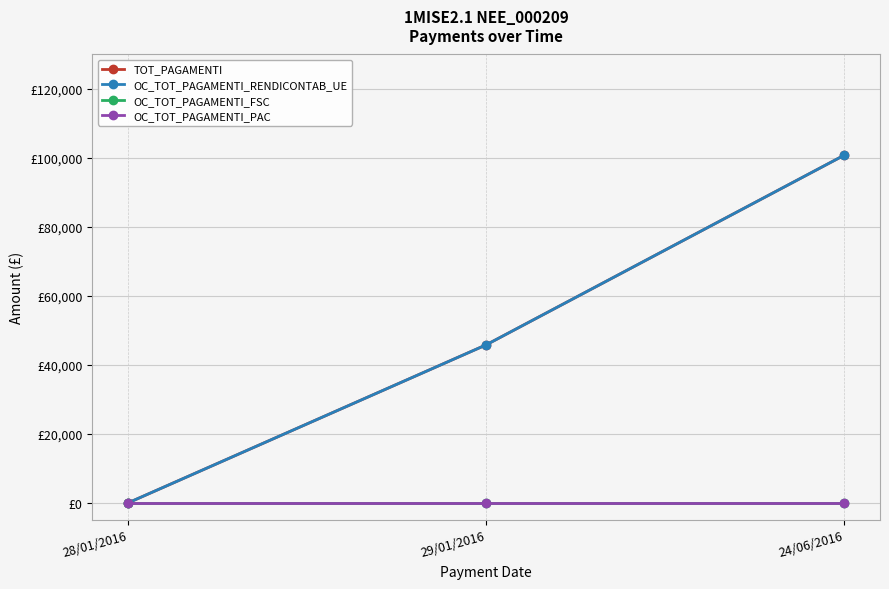

Is this an area chart (filled region under the line)?

No